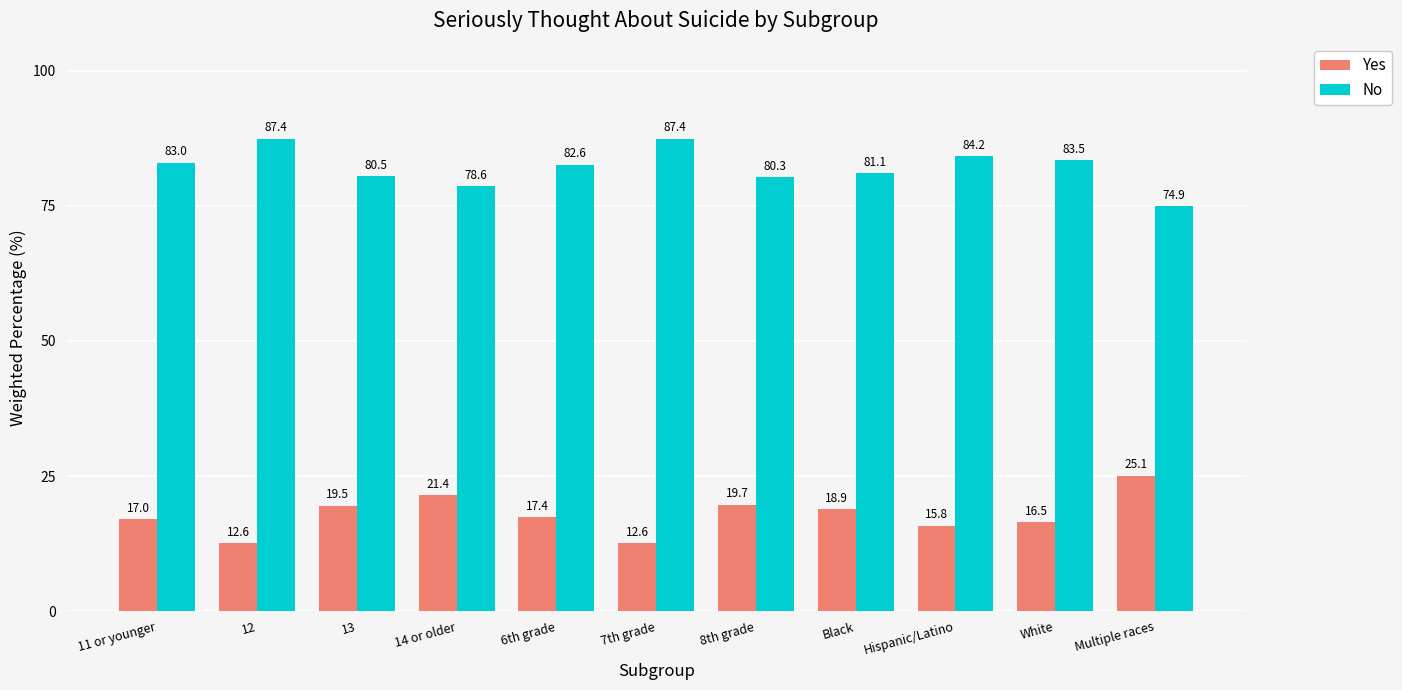

What is the total value across all series at Hispanic/Latino?

100.0